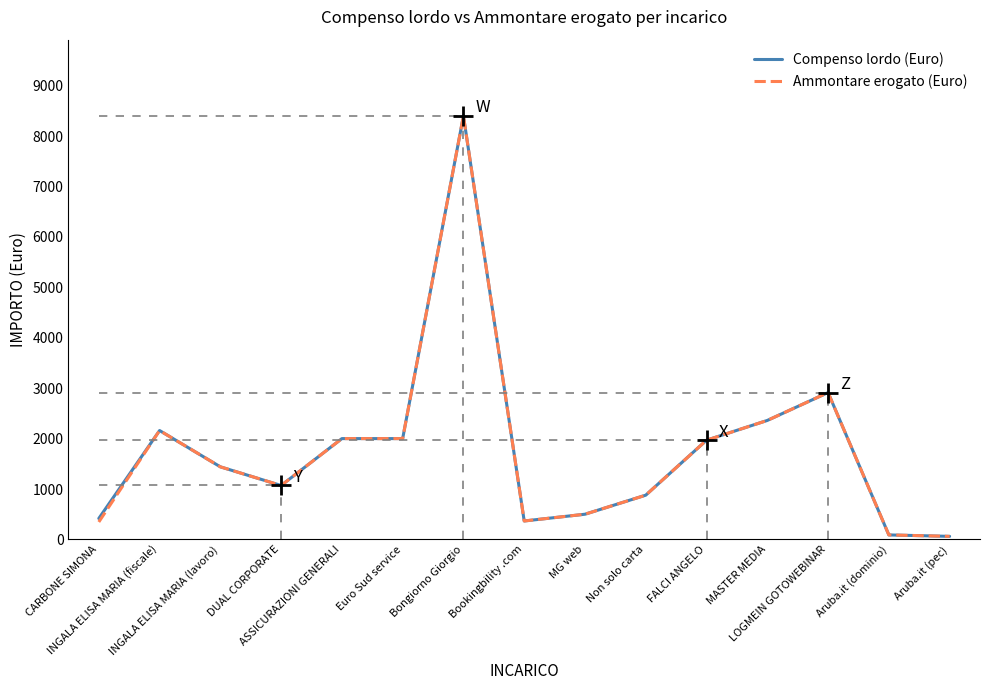

Does the chart have visible grid lines?

No